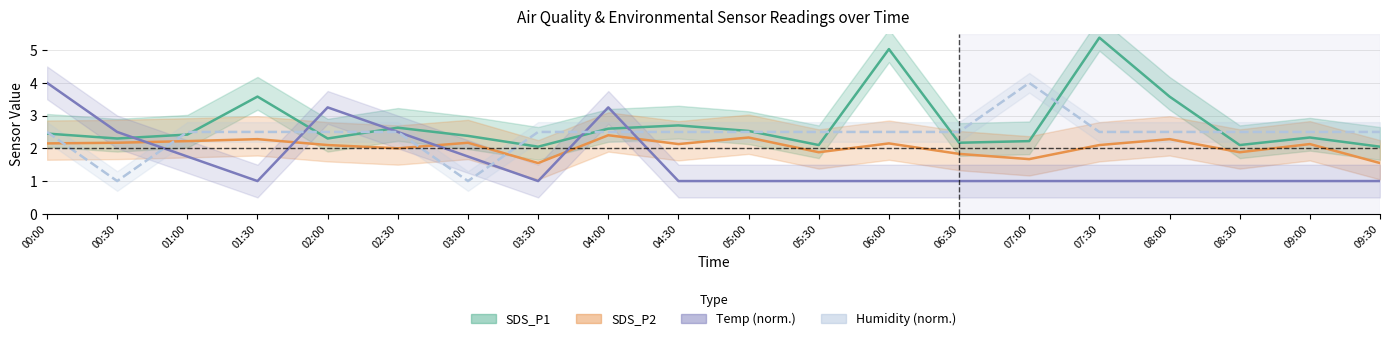

At which label is SDS_P2 closest to 1?

03:30